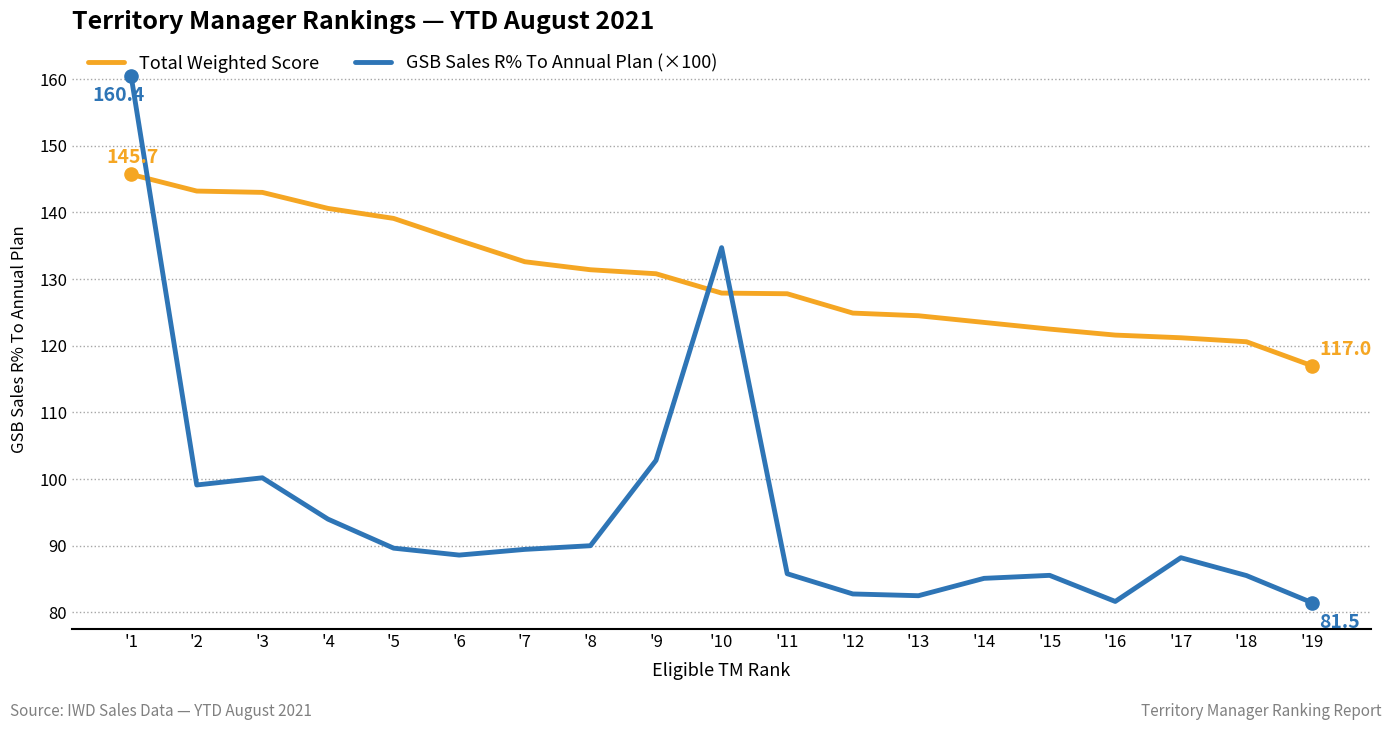

What is the spread (max minus min) of values at '2?

44.1